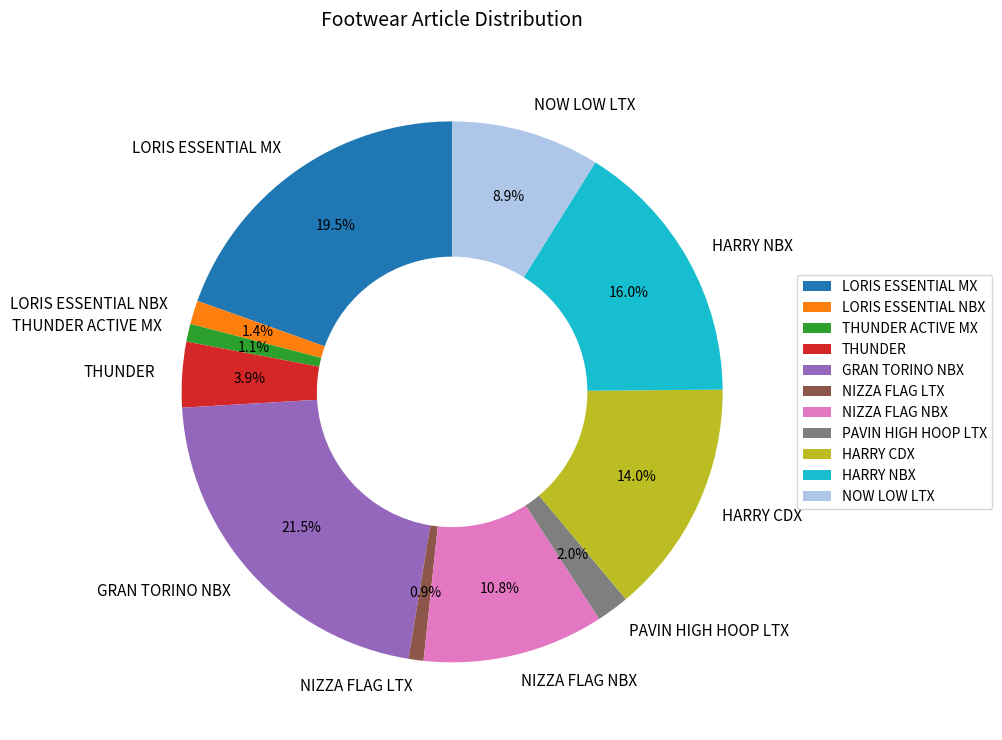

What percentage is the THUNDER ACTIVE MX slice, to the nearest percent?

1%